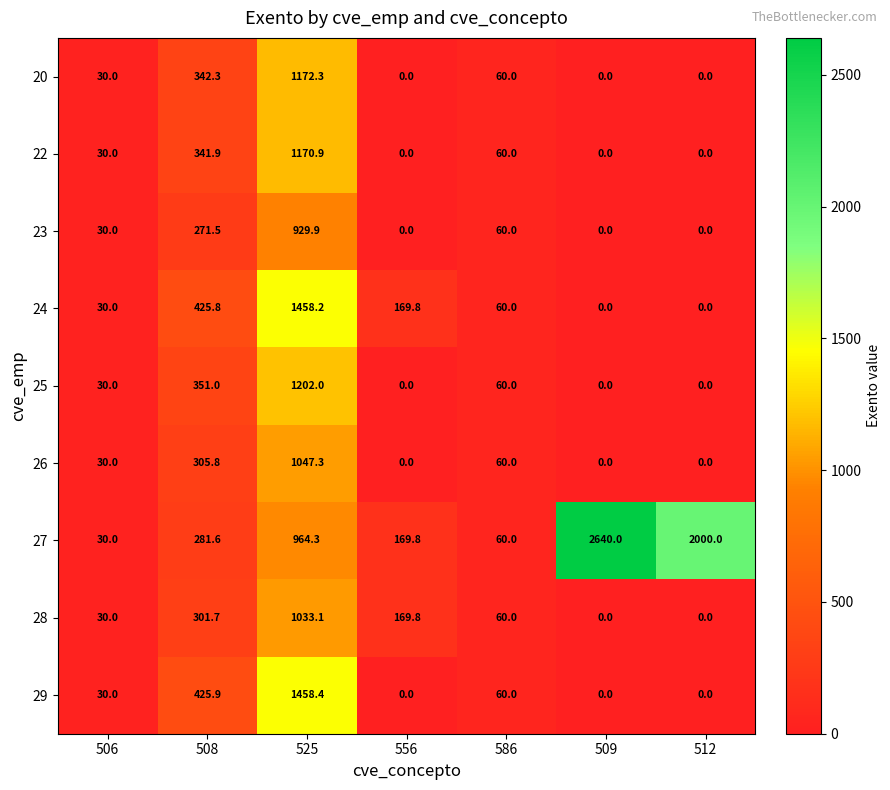

Which series has the largest range (max minus min)?

27